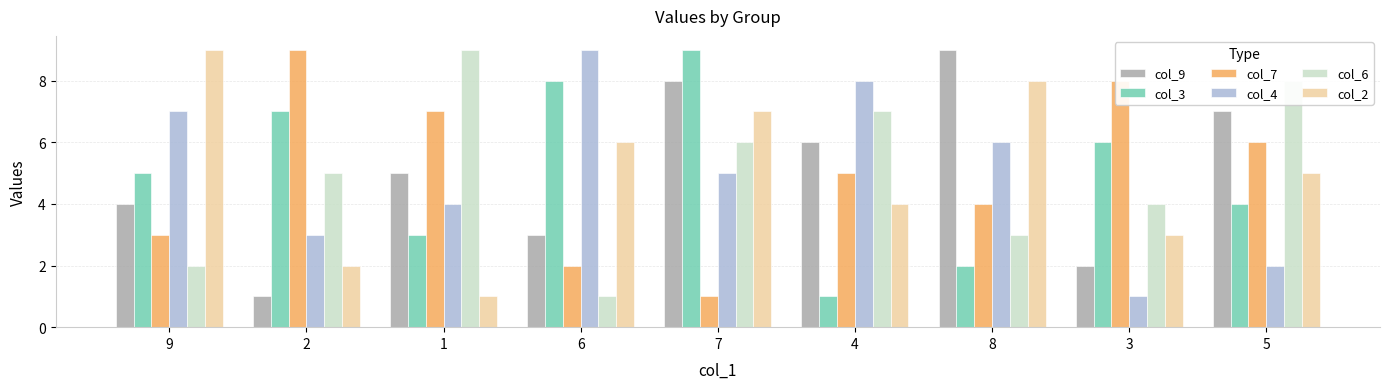

Count the col_6 values in the range 3 to 7.

5